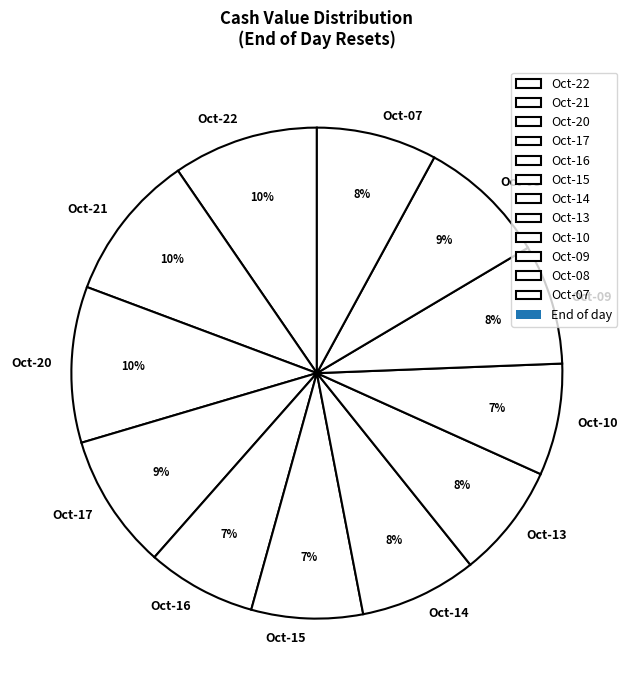

To the nearest percent, what percentage of the pie is Oct-21?

10%